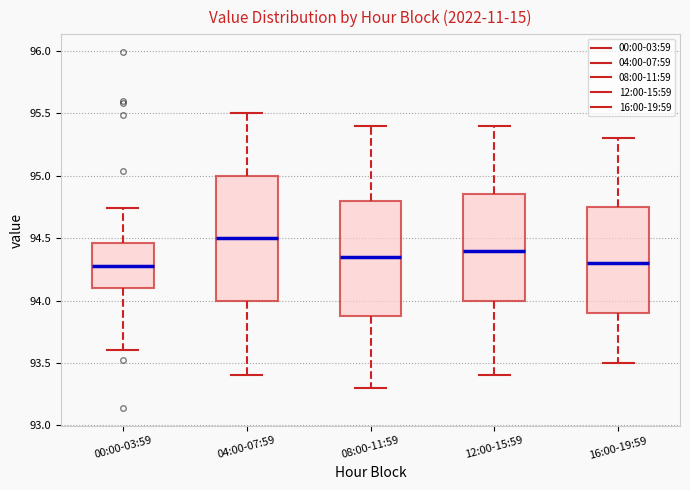

Which box is the tallest, from its lower edge to its upper edge?

04:00-07:59